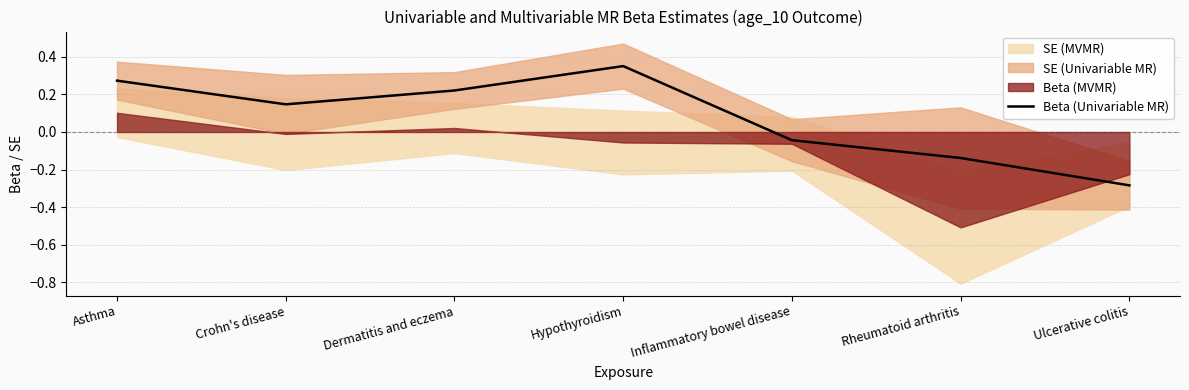

At which label does Beta (Univariable MR) reach its peak?

Hypothyroidism